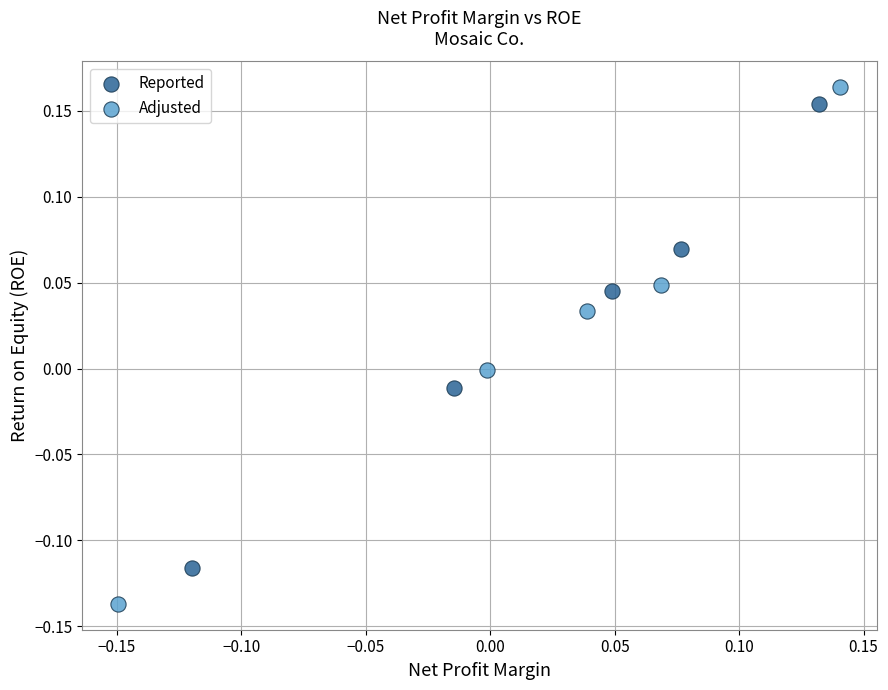

Which series reaches the maximum Y coordinate?

Adjusted